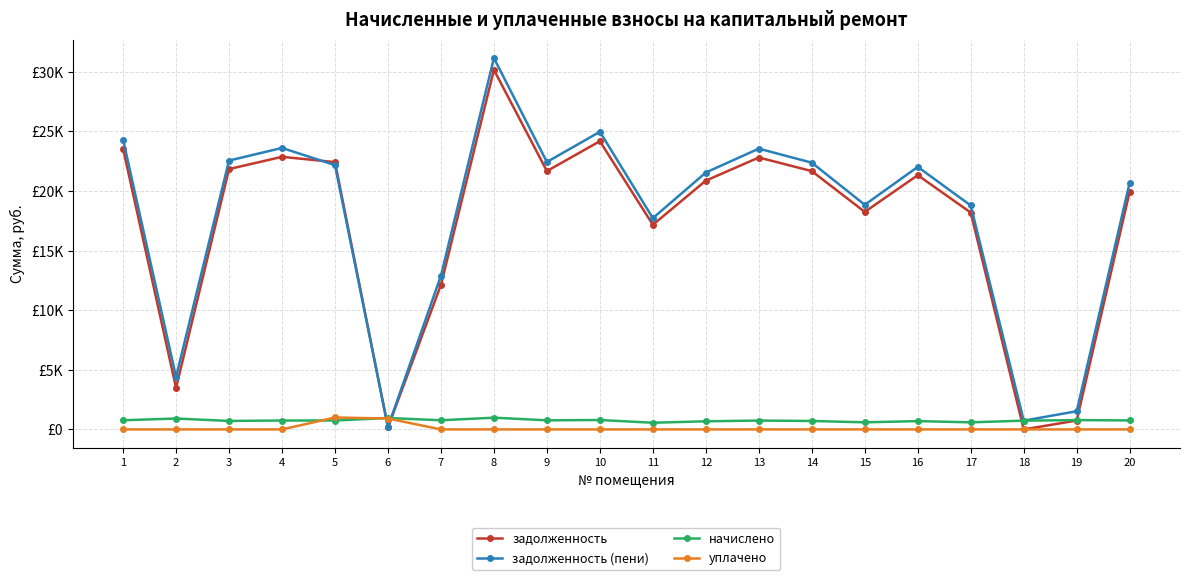

Which series has the largest range (max minus min)?

задолженность (пени)